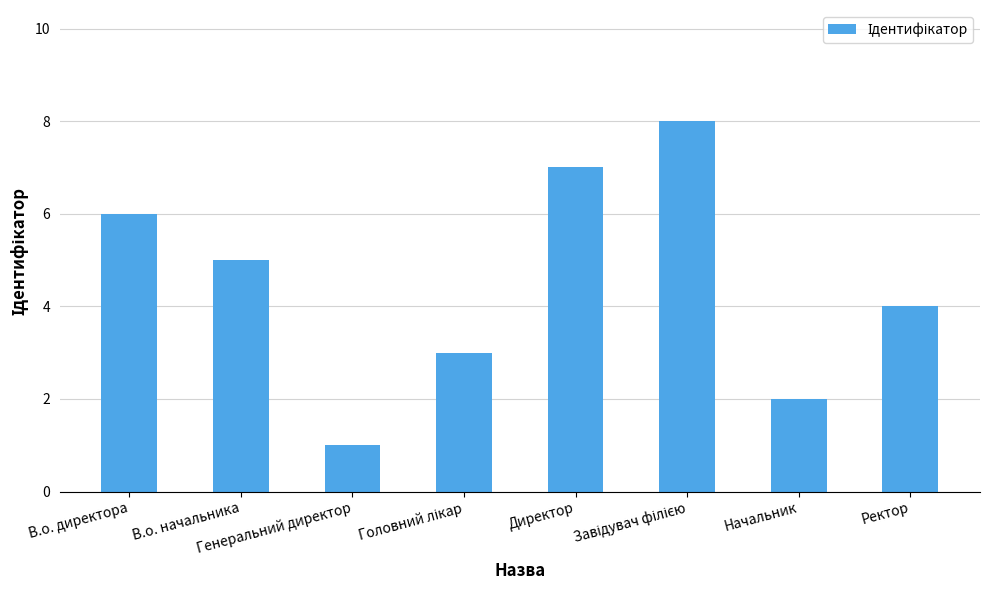

Is it true that the value at В.о. начальника is 7?

False